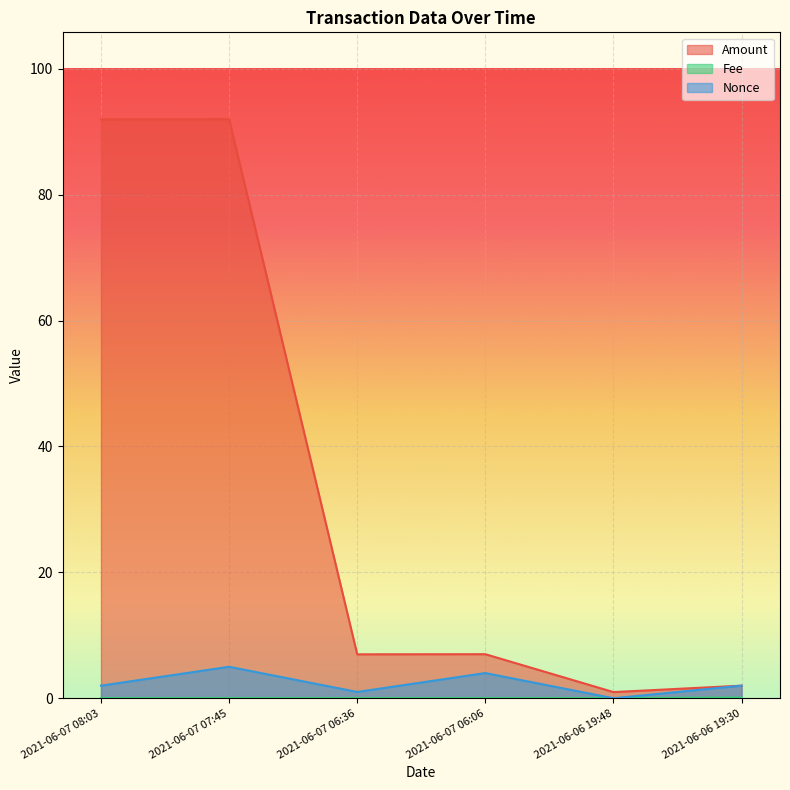

Is the value of Amount at 2021-06-07 07:45 greater than the value of Nonce at 2021-06-07 06:36?

Yes